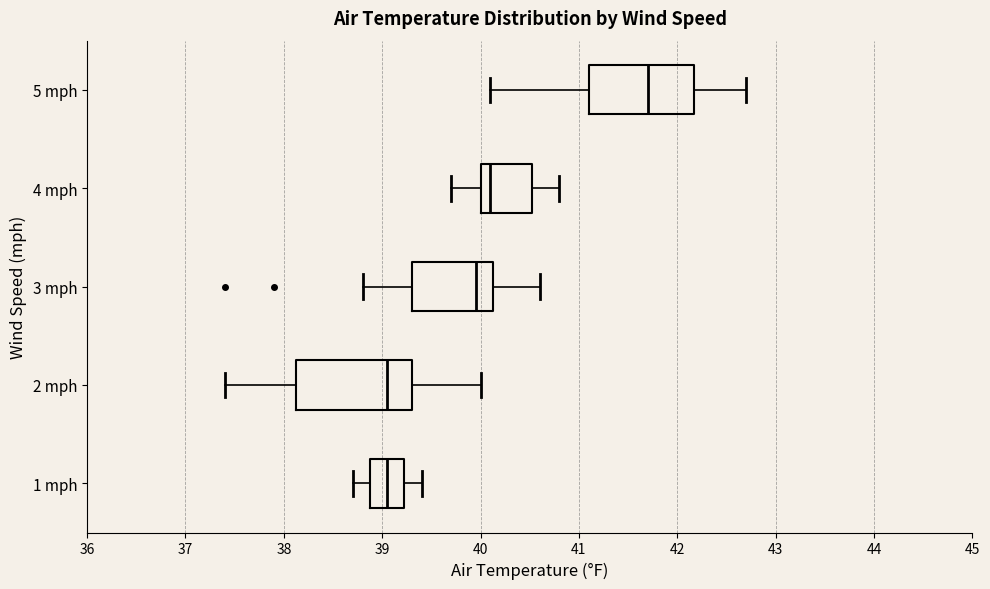

Reading bottom to top, transcribe this box plot: for each box, give where its median line is, the range the box spans, and where its two whiskers end, as read against the x-axis. The values are not printed on the chart, so give them approximately, as read against the axis.

1 mph: median 39.1, box 38.9 to 39.2, whiskers 38.7 to 39.4
2 mph: median 39.1, box 38.1 to 39.3, whiskers 37.4 to 40.0
3 mph: median 40.0, box 39.3 to 40.1, whiskers 38.8 to 40.6
4 mph: median 40.1, box 40.0 to 40.5, whiskers 39.7 to 40.8
5 mph: median 41.7, box 41.1 to 42.2, whiskers 40.1 to 42.7